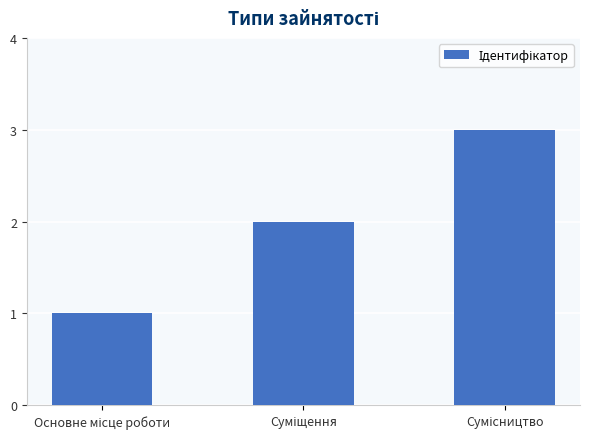

What is the maximum value shown in the chart?

3